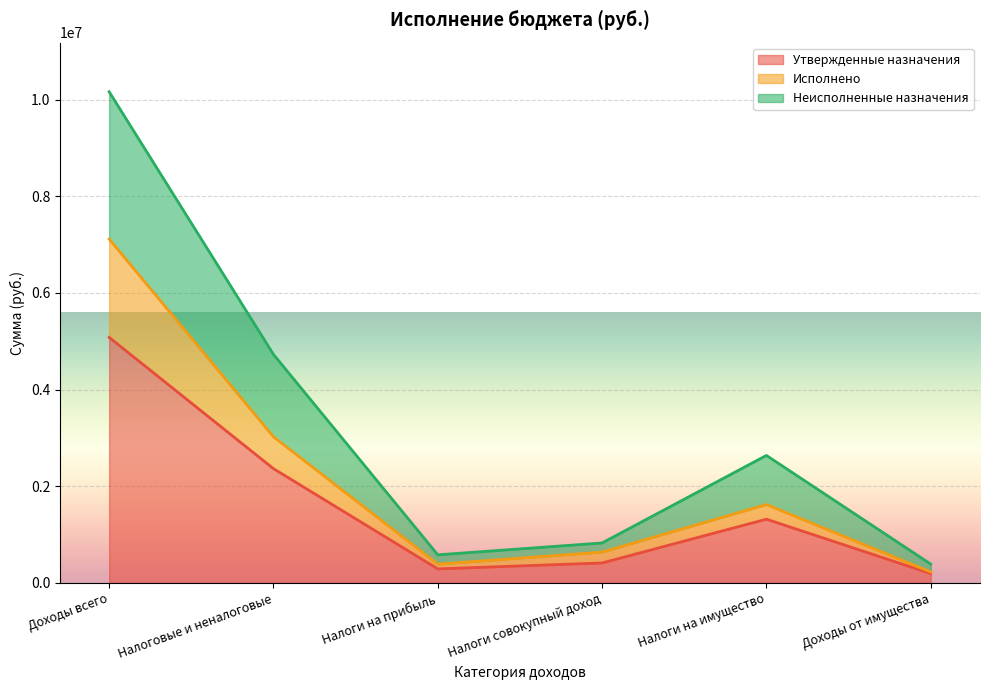

What is the label of the 4th point from the left?

Налоги совокупный доход